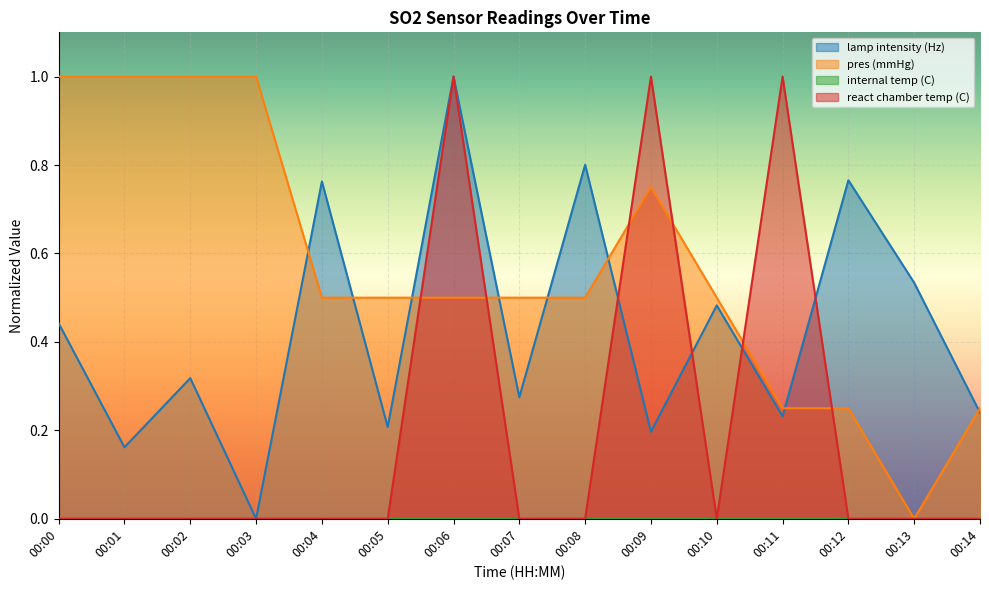

Is it true that pres (mmHg) equals 1.0 at 00:00?

True